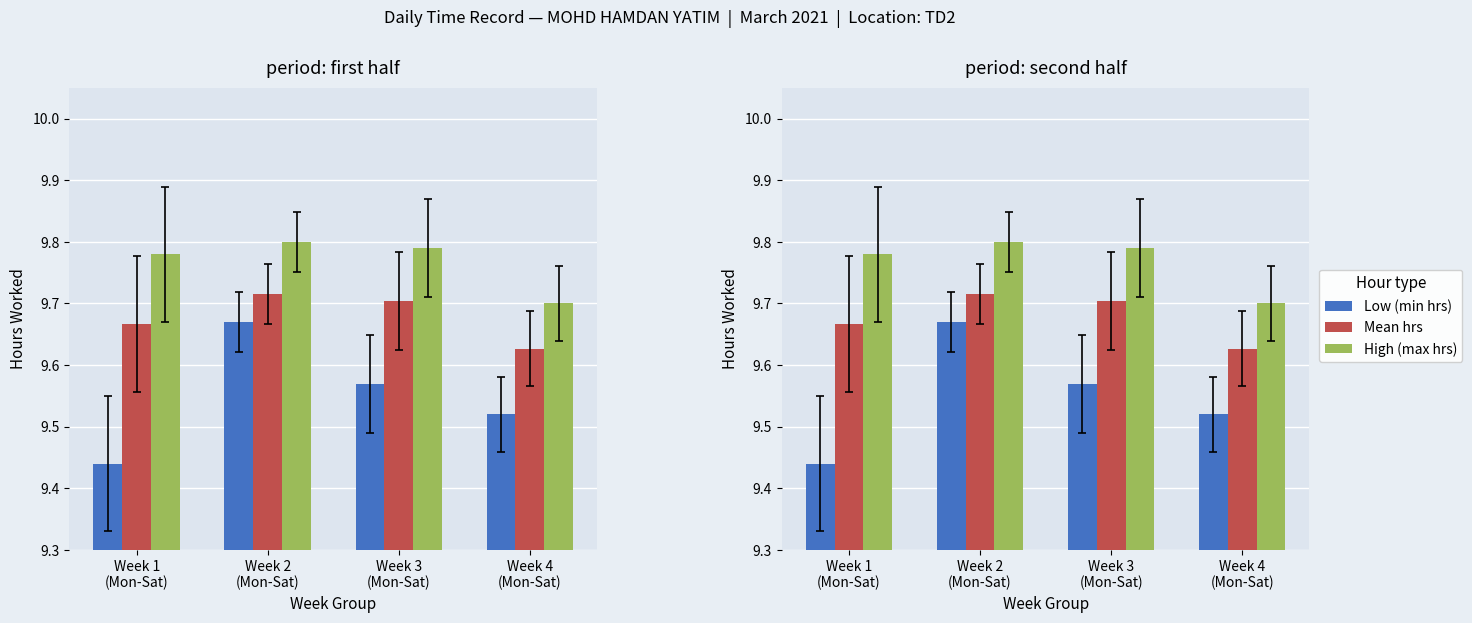

What is the spread (max minus min) of values at Week 4
(Mon-Sat)?

0.2